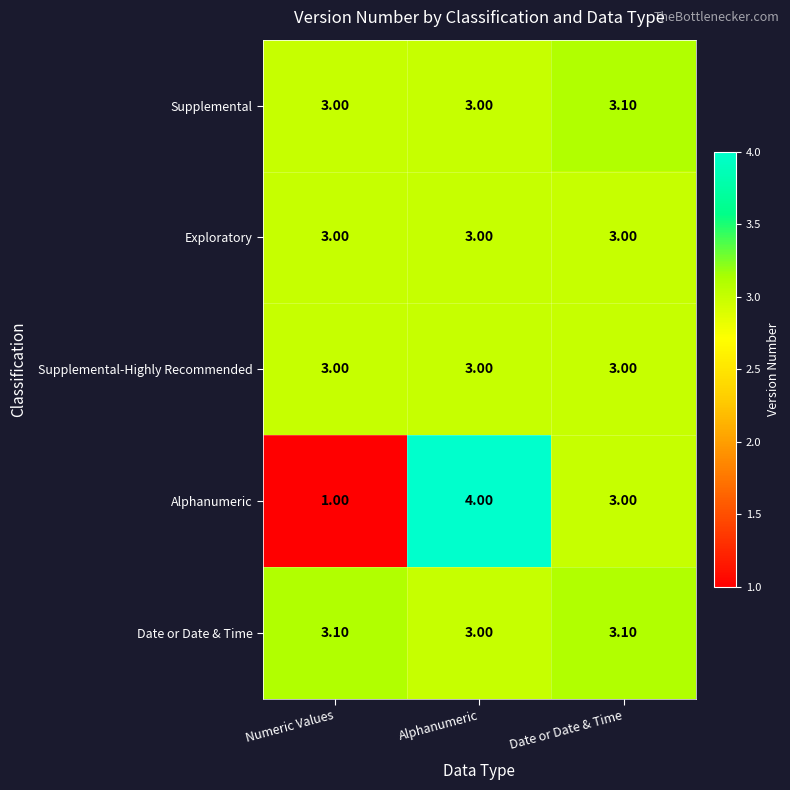

What is the total value across all series at Date or Date & Time?

15.2